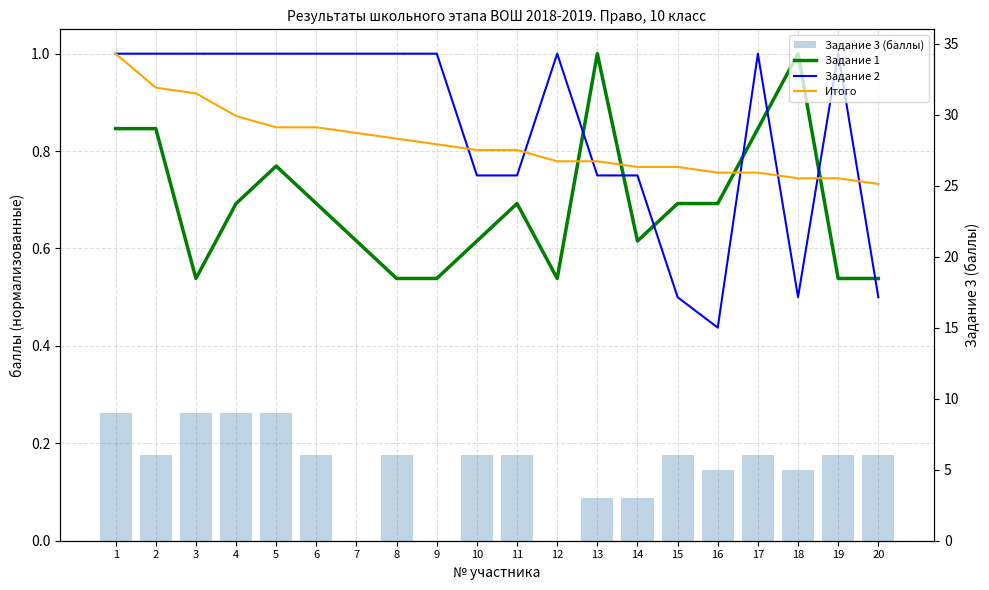

What is the minimum value for Задание 1?

0.5